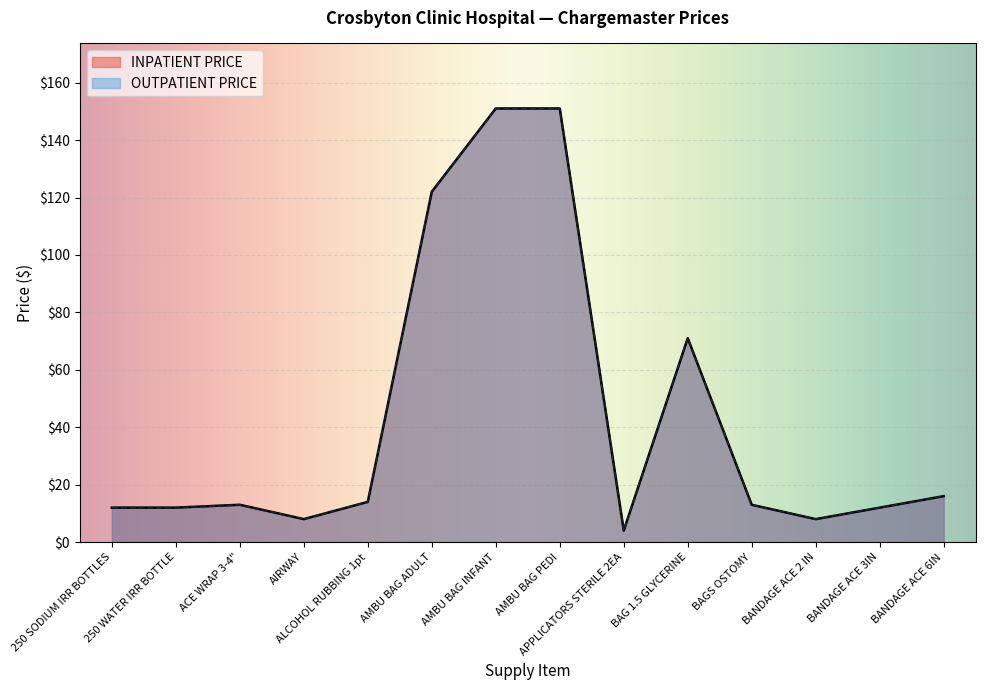

List the series in order of their peak value, highest first.

INPATIENT PRICE, OUTPATIENT PRICE